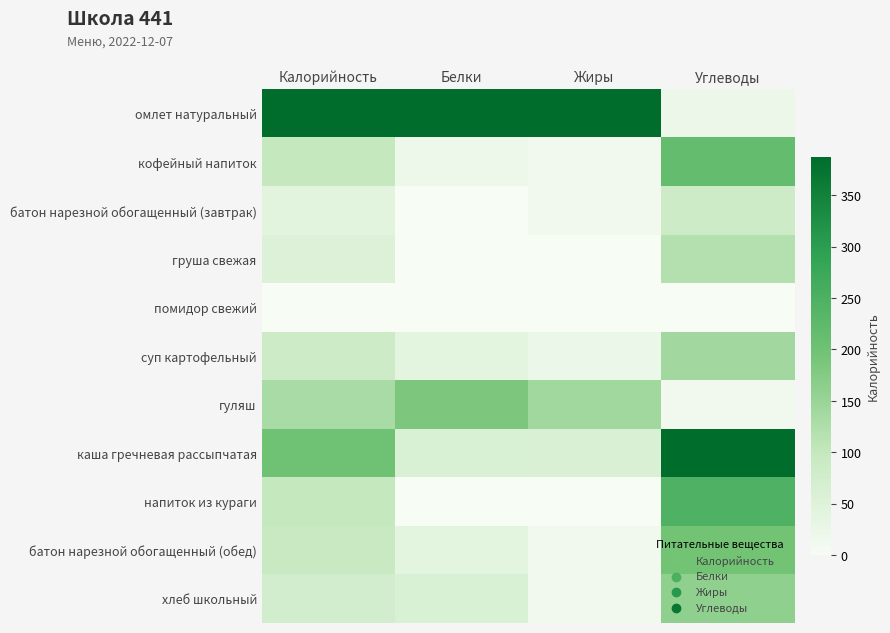

Which category has the highest value across all series?

Калорийность